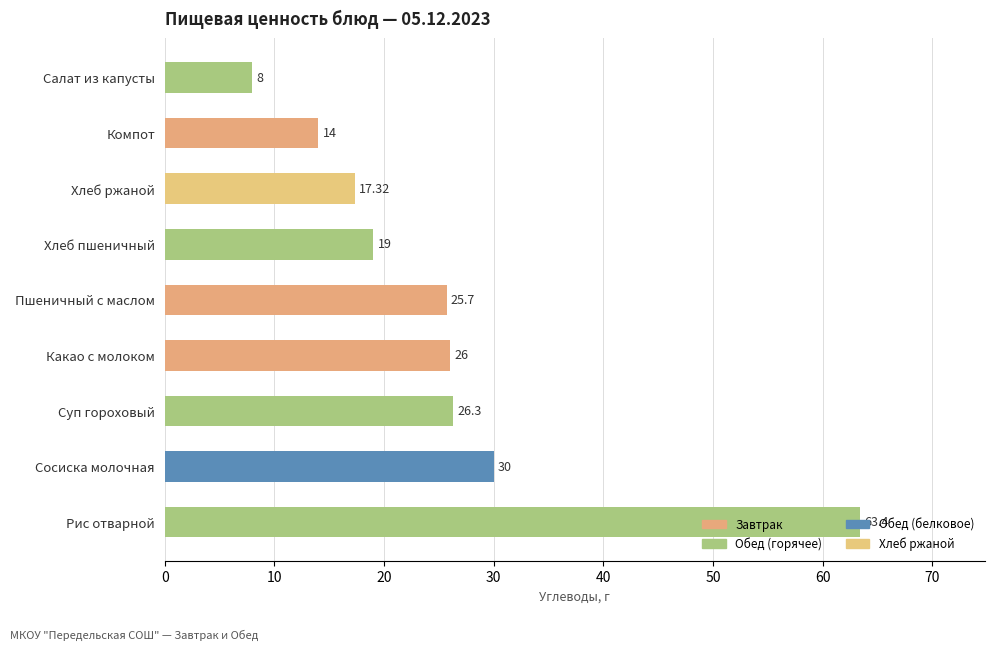

Approximately how many times larger is the value at Суп гороховый compared to Какао с молоком?

1.0